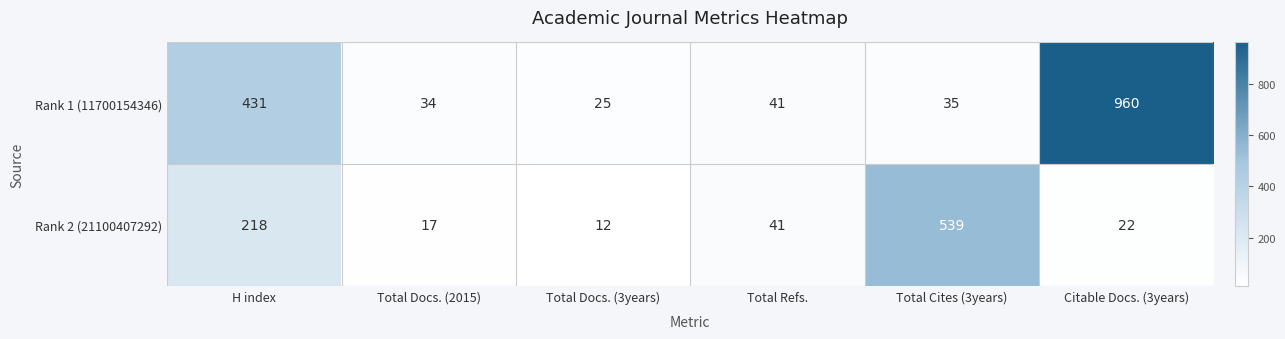

Rank the series by their average value, from lowest to highest.

Rank 2 (21100407292), Rank 1 (11700154346)